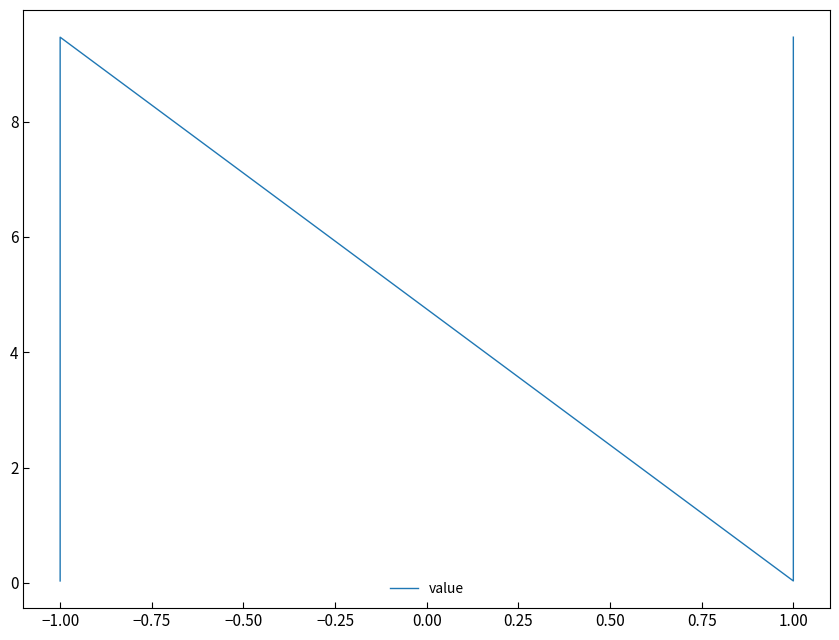

True or false: the data has more than 2 interior local peaks.

False